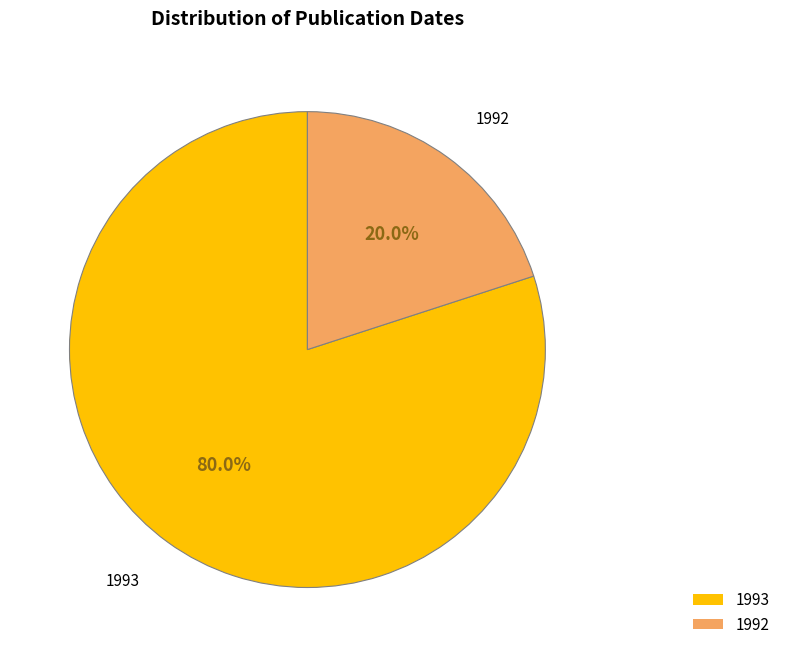

Count the number of slices in the pie.

2